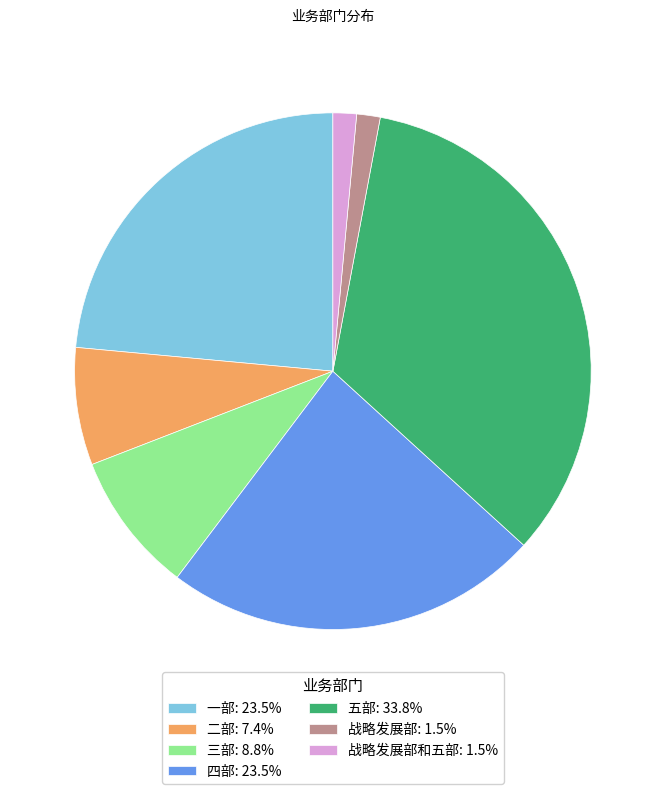

Is 五部: 33.8% the majority of the pie?

No